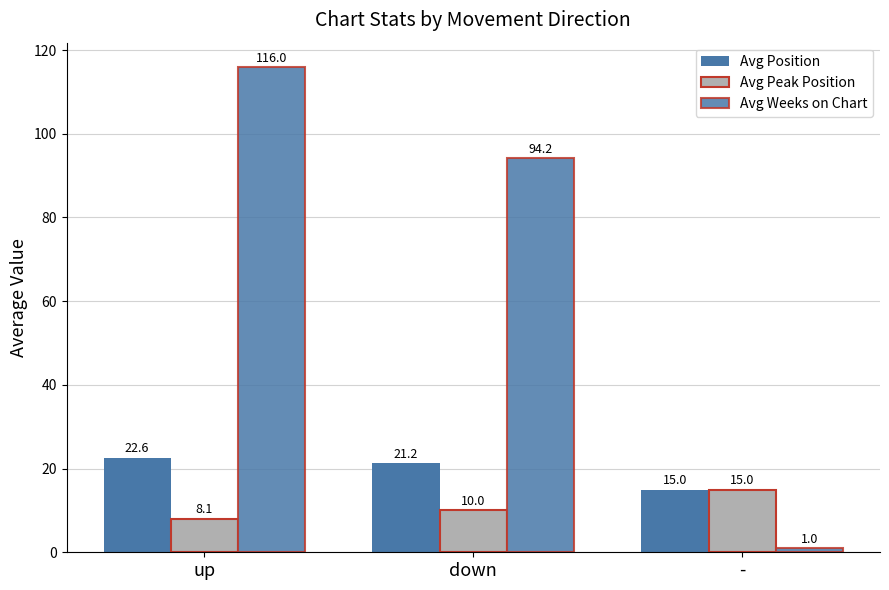

At which label does Avg Position first exceed 21?

up